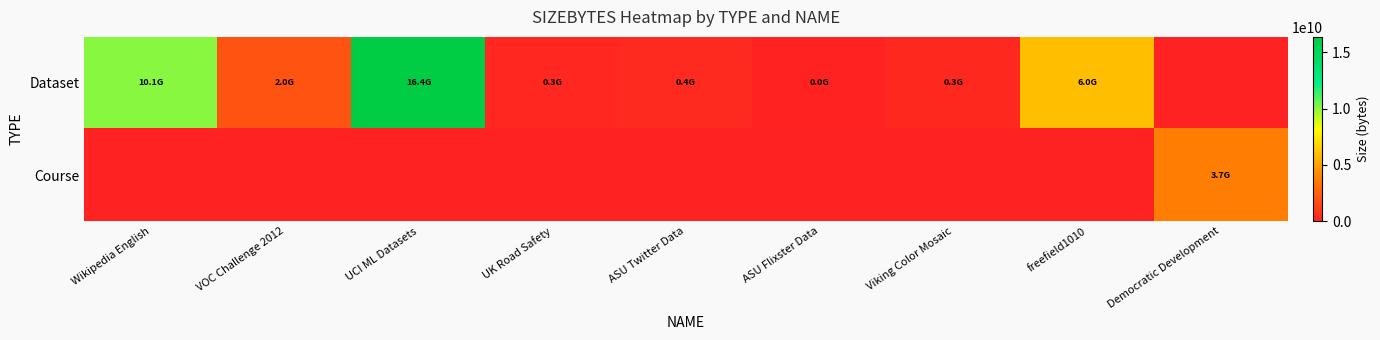

Reading right to left, transcribe all the data shown in this chart.

Dataset: Democratic Development=0	freefield1010=5955911680	Viking Color Mosaic=276679753	ASU Flixster Data=36140875	ASU Twitter Data=354770146	UK Road Safety=253669263	UCI ML Datasets=16365432846	VOC Challenge 2012=1999639040	Wikipedia English=10082006833
Course: Democratic Development=3691712674	freefield1010=0	Viking Color Mosaic=0	ASU Flixster Data=0	ASU Twitter Data=0	UK Road Safety=0	UCI ML Datasets=0	VOC Challenge 2012=0	Wikipedia English=0